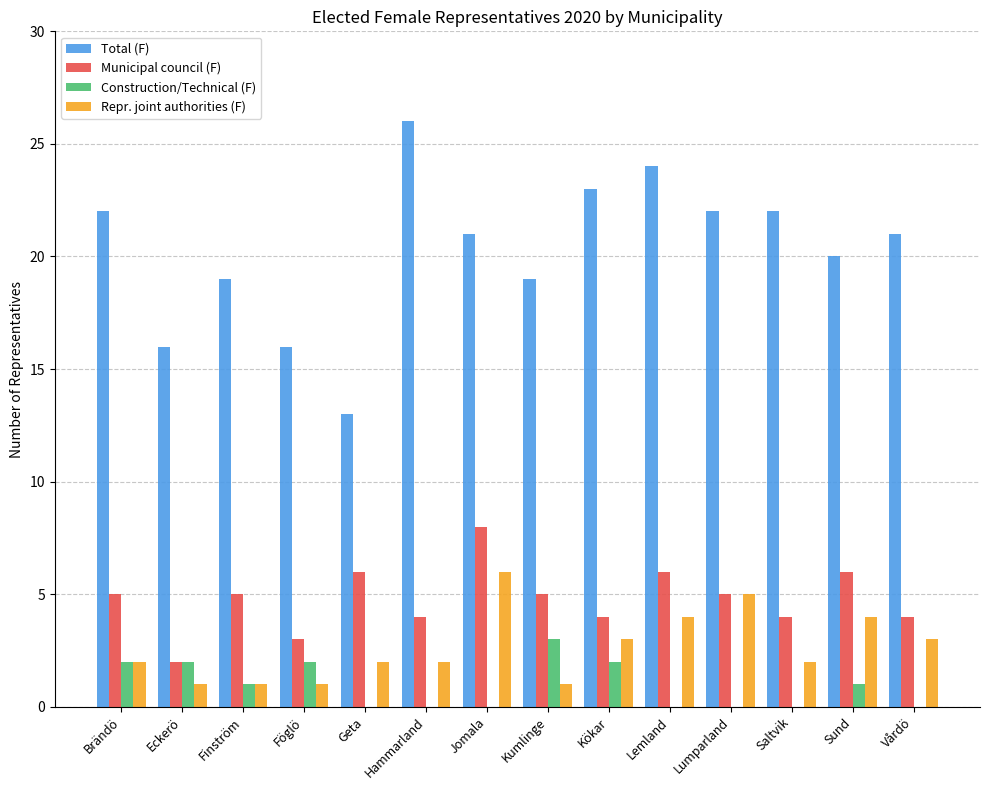

True or false: Construction/Technical (F) has a value of 2 at Kumlinge.

False